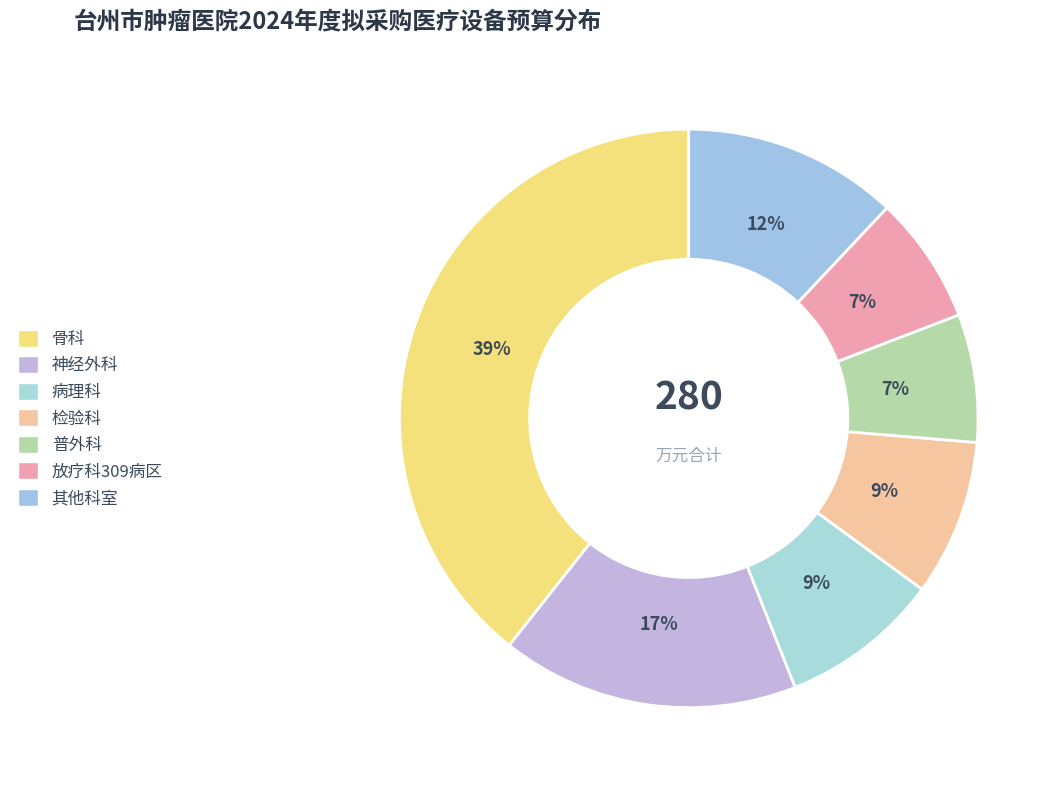

To the nearest percent, what is the difference between the largest and smallest slice percentages?

32%